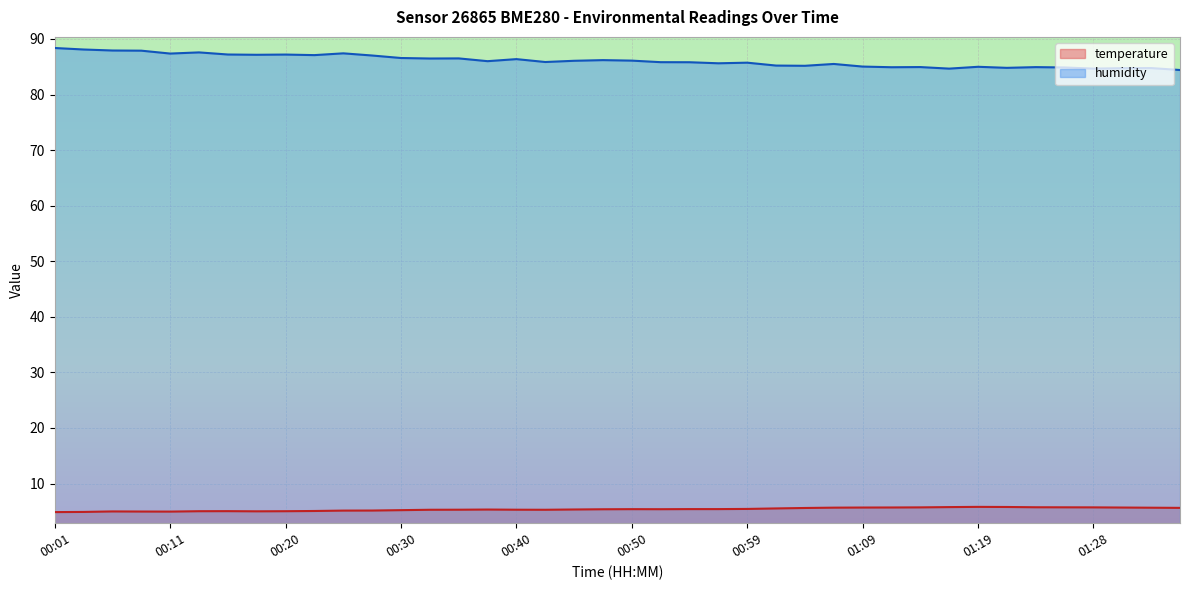

How many values in the temperature series exceed 5?

34